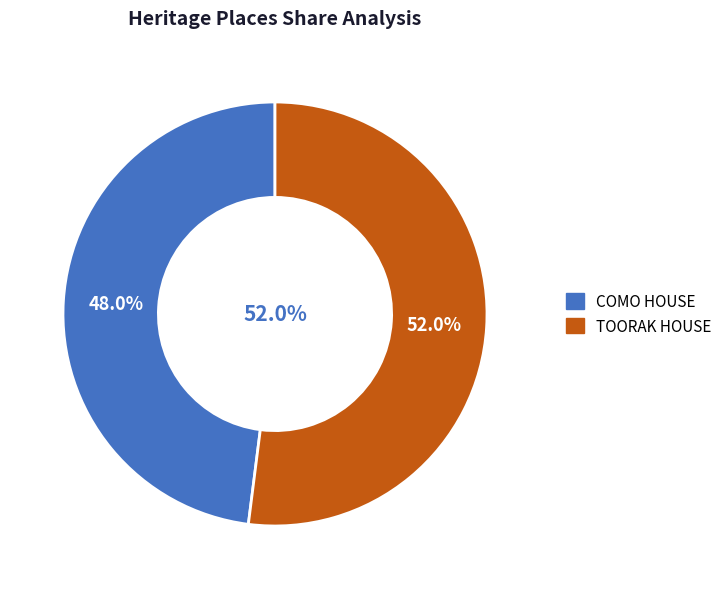

What percentage is the COMO HOUSE slice, to the nearest percent?

48%